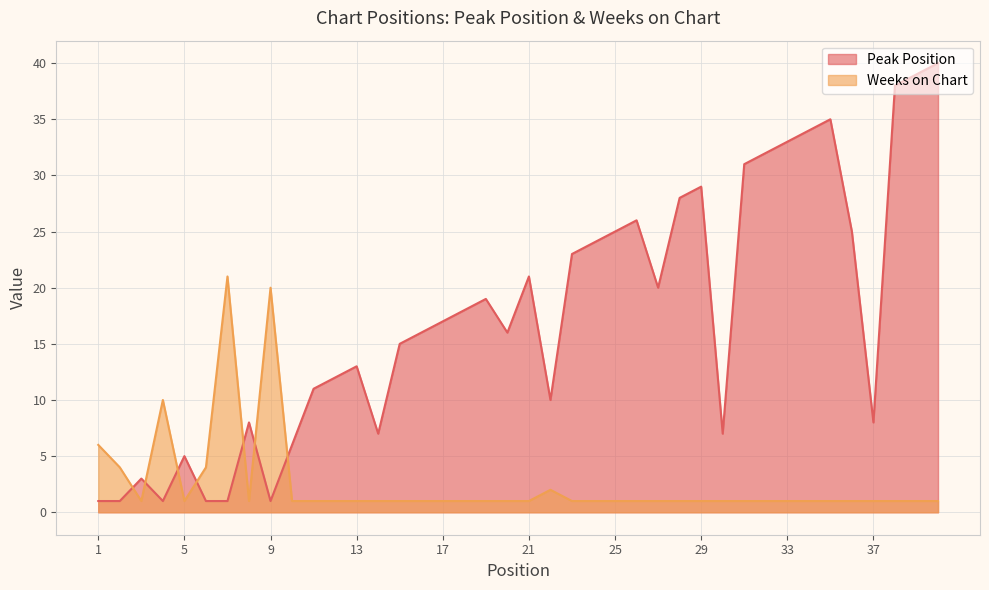

Where is the first local maximum for Weeks on Chart?

4